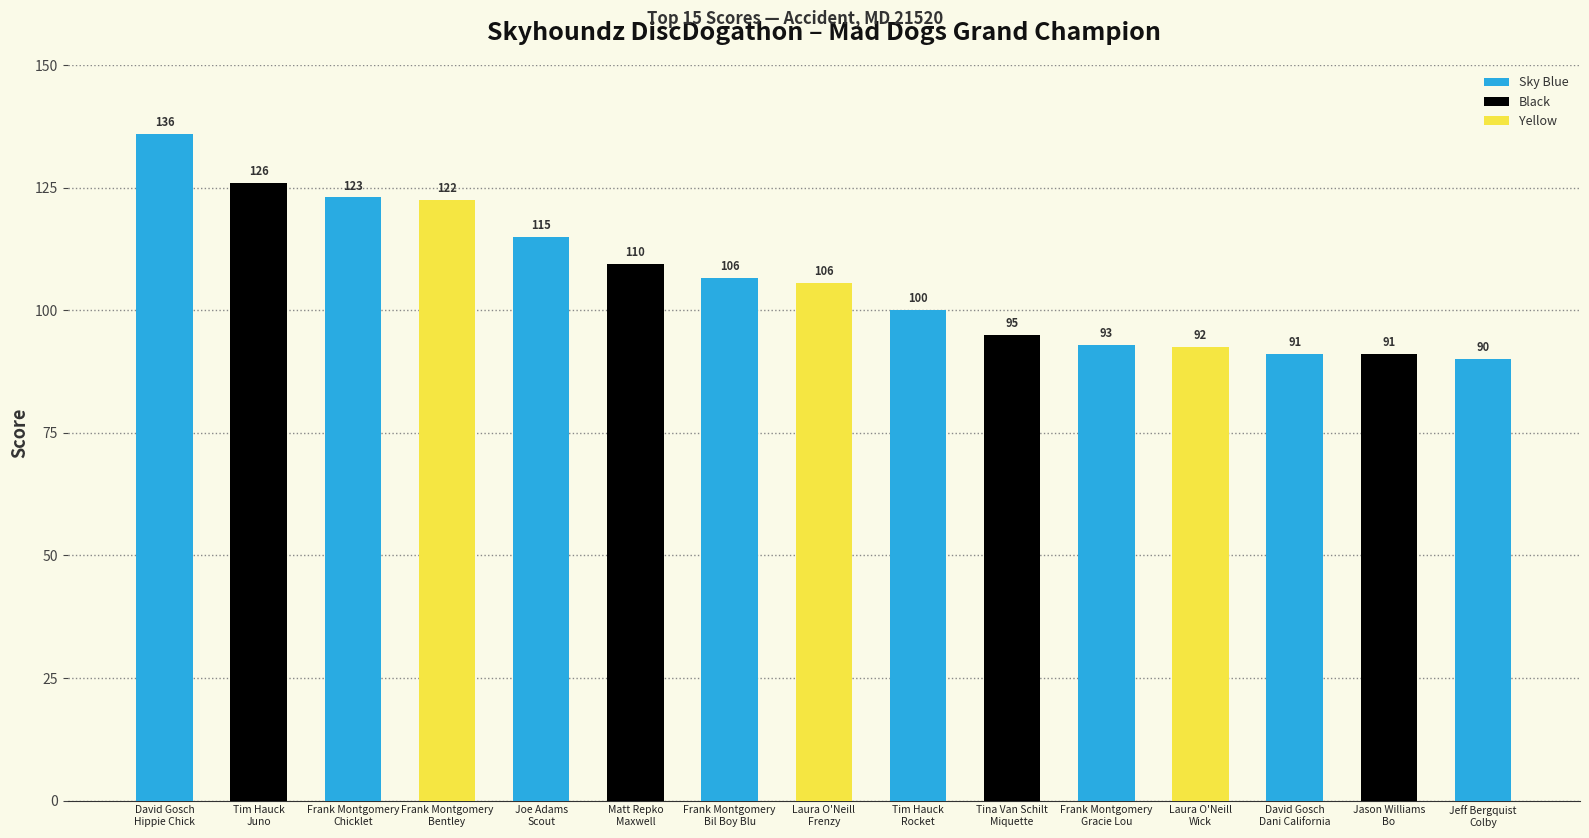

What is the greatest value displayed?

136.0